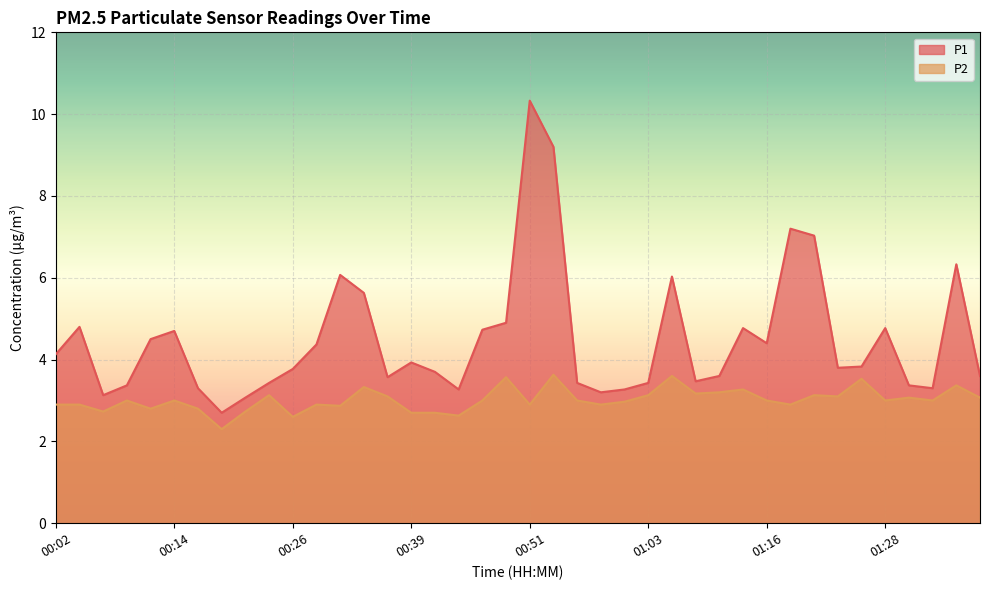

Which label corresponds to the smallest value in the chart?

00:19